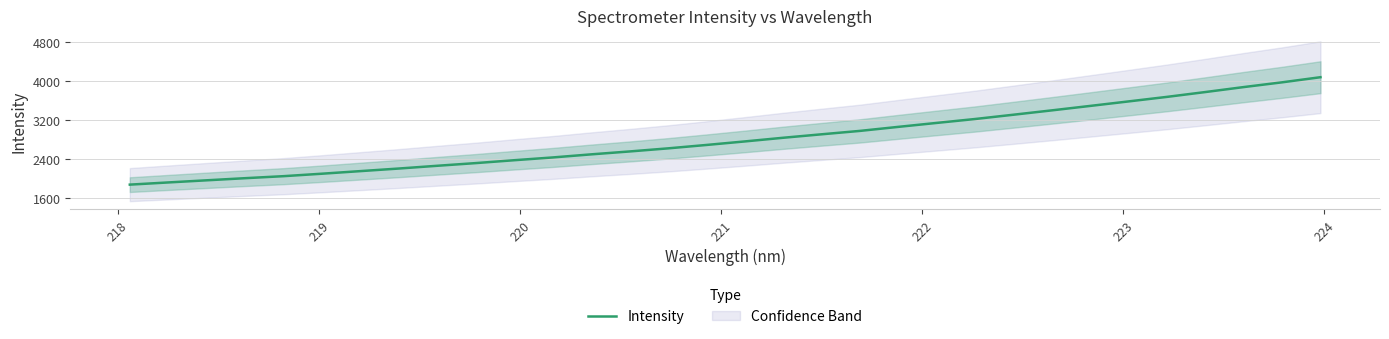

How many data points does each series have?

32